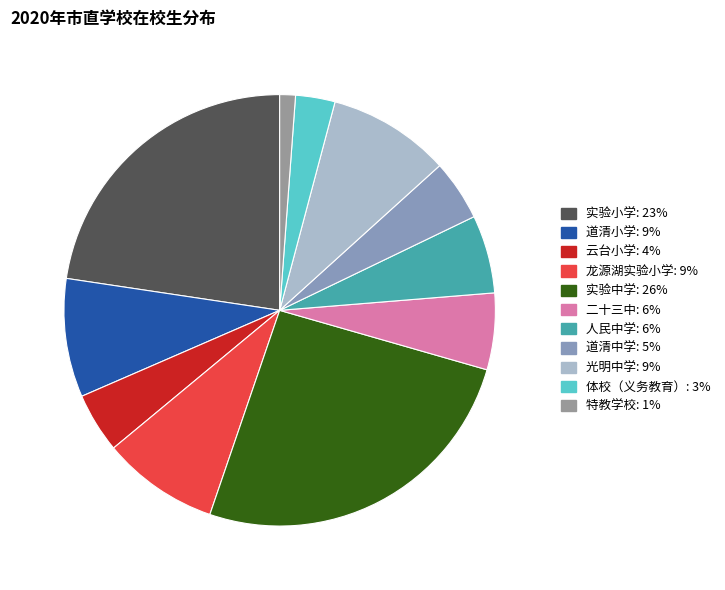

To the nearest percent, what is the difference between the largest and smallest slice percentages?

25%